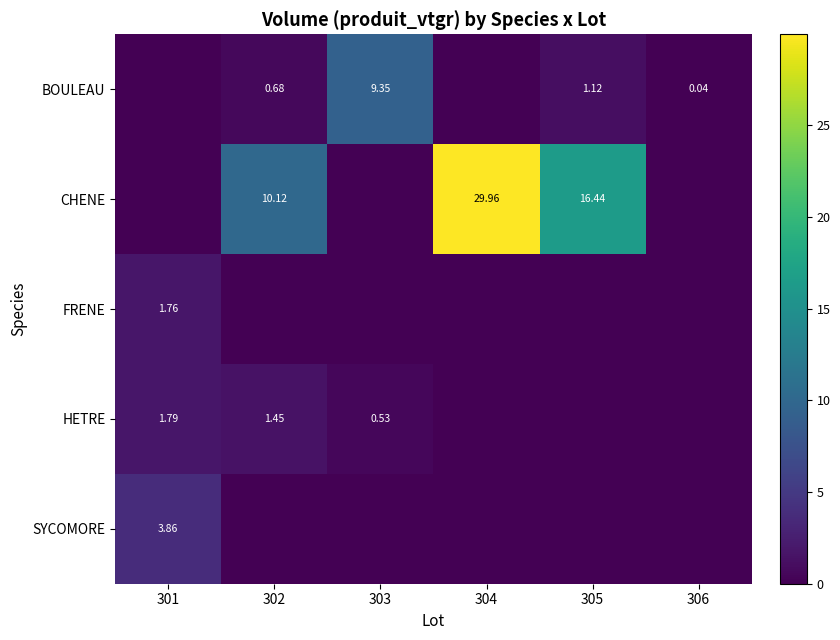

Between 303 and 306, which series saw the biggest shift?

BOULEAU